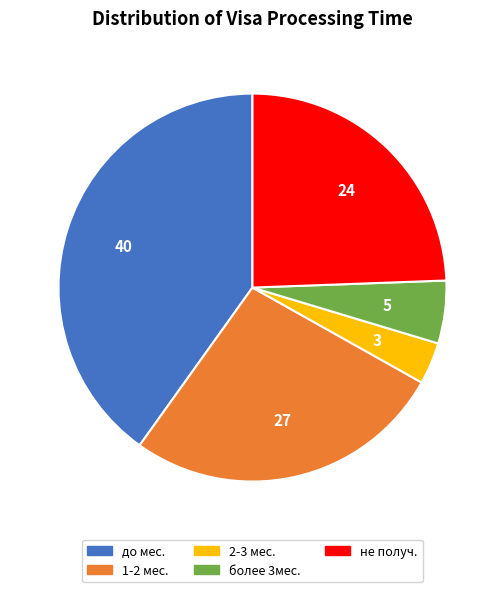

Do более 3мес. and 2-3 мес. together represent more than half of the pie?

No